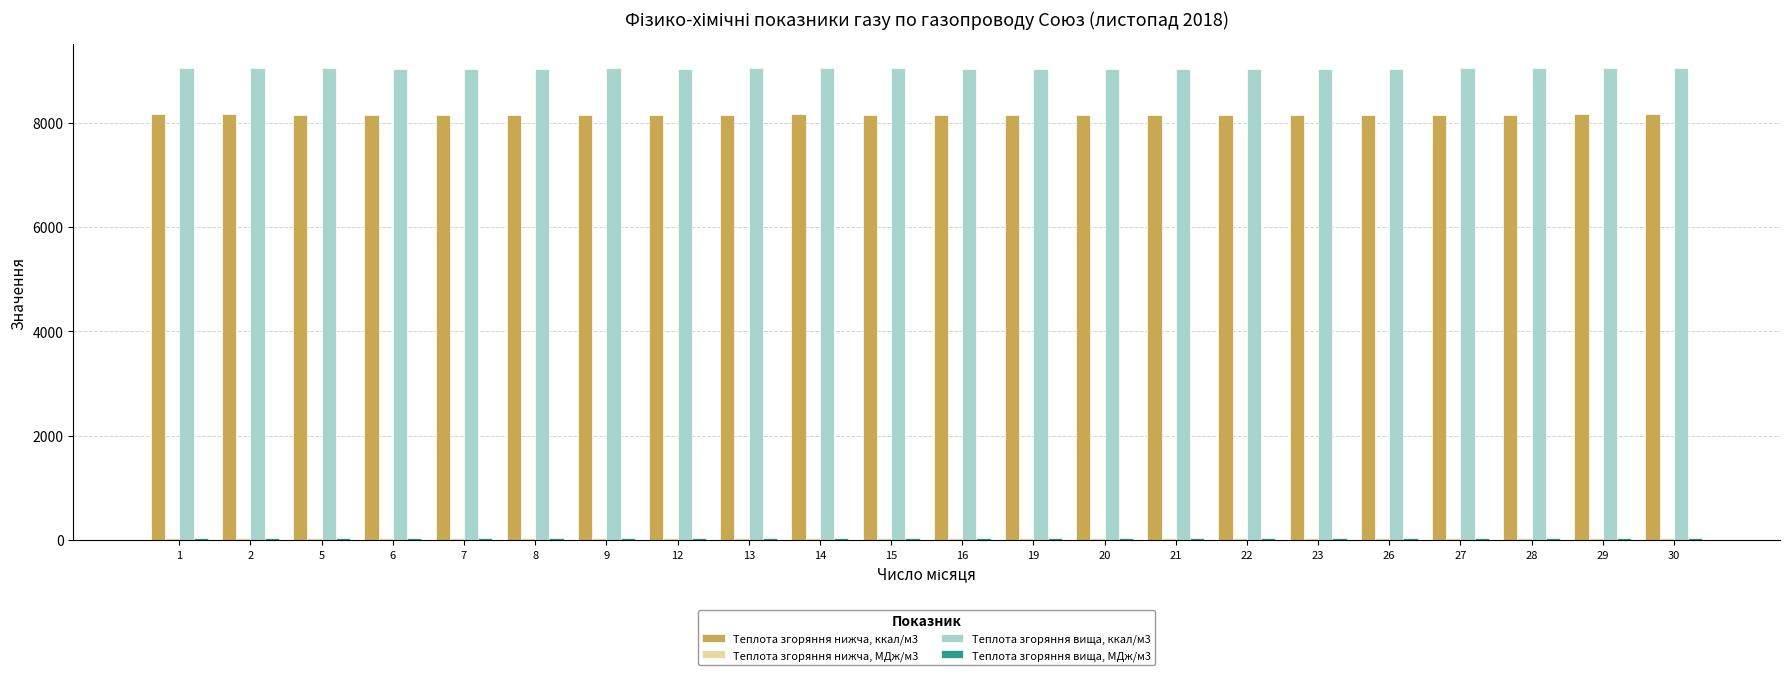

Which series has the largest range (max minus min)?

Теплота згоряння вища, ккал/м3